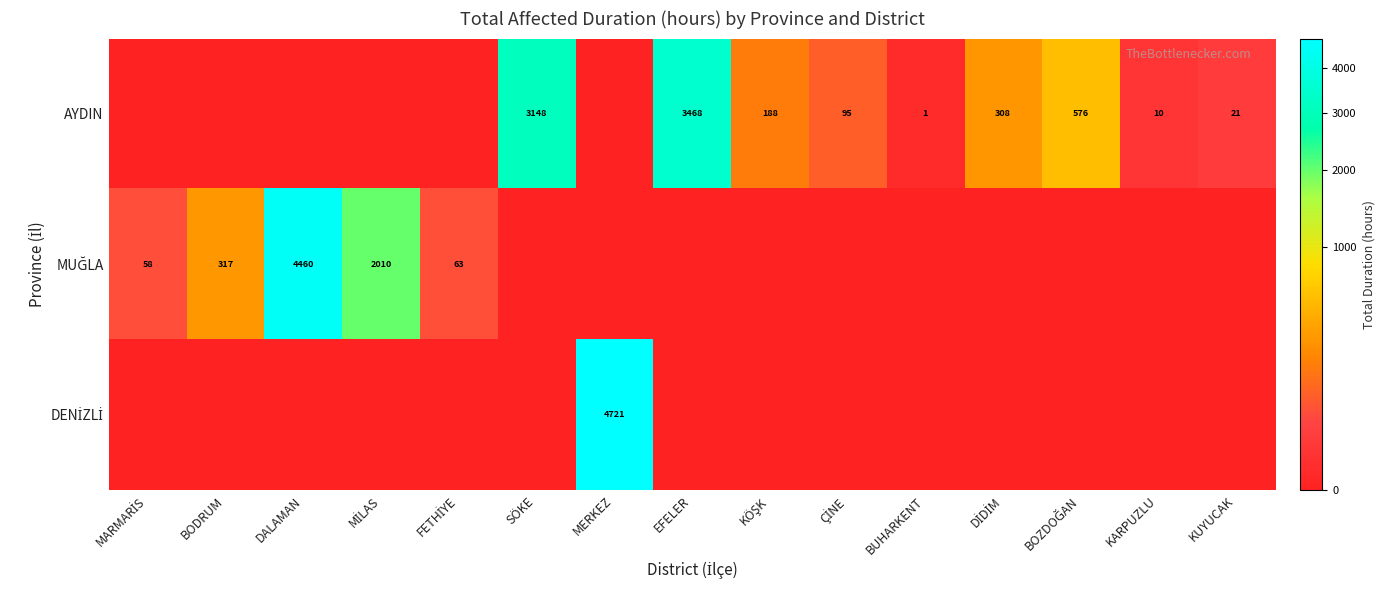

True or false: DENİZLİ has a value of 2486.4 at DİDİM.

False